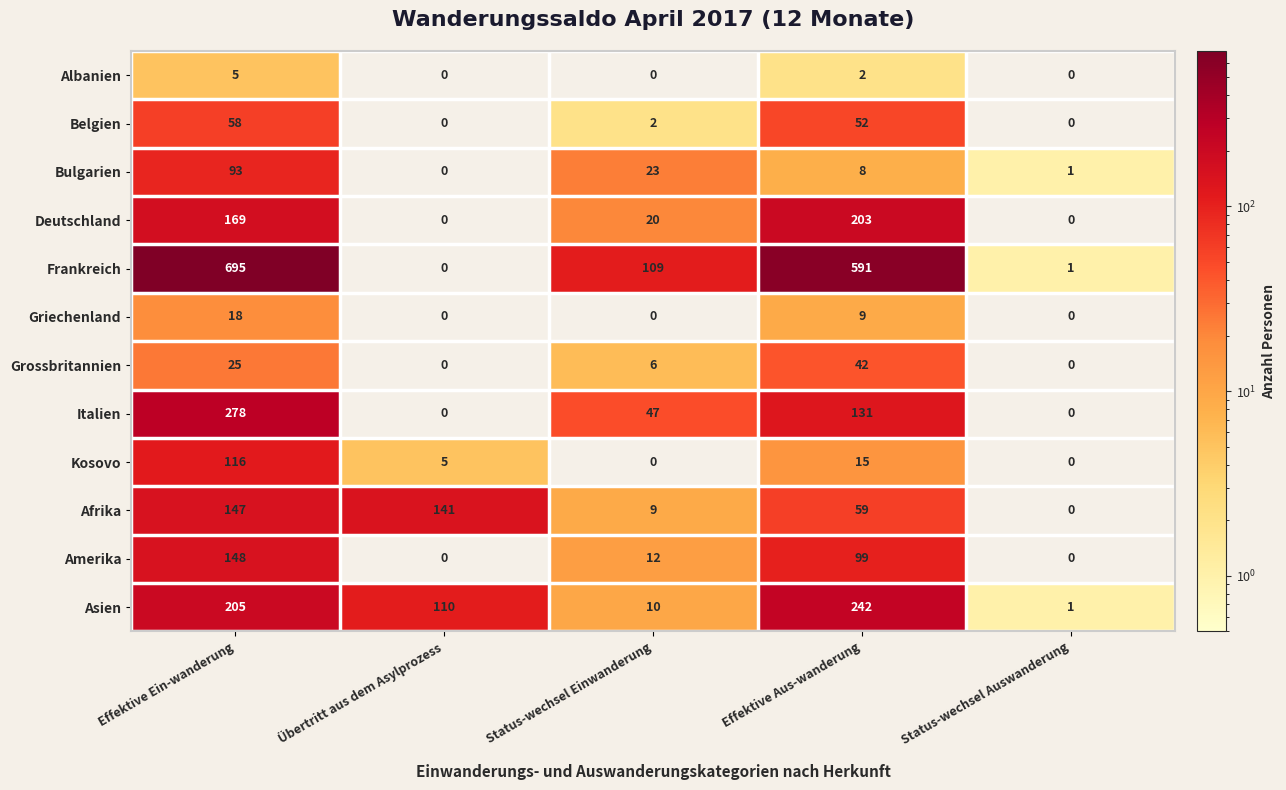

How many distinct data groups are displayed?

12